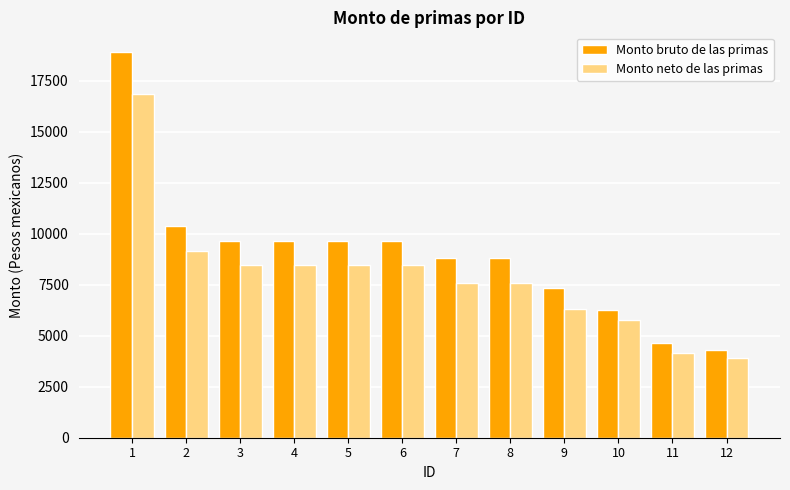

What are all the series names shown in the legend?

Monto bruto de las primas, Monto neto de las primas